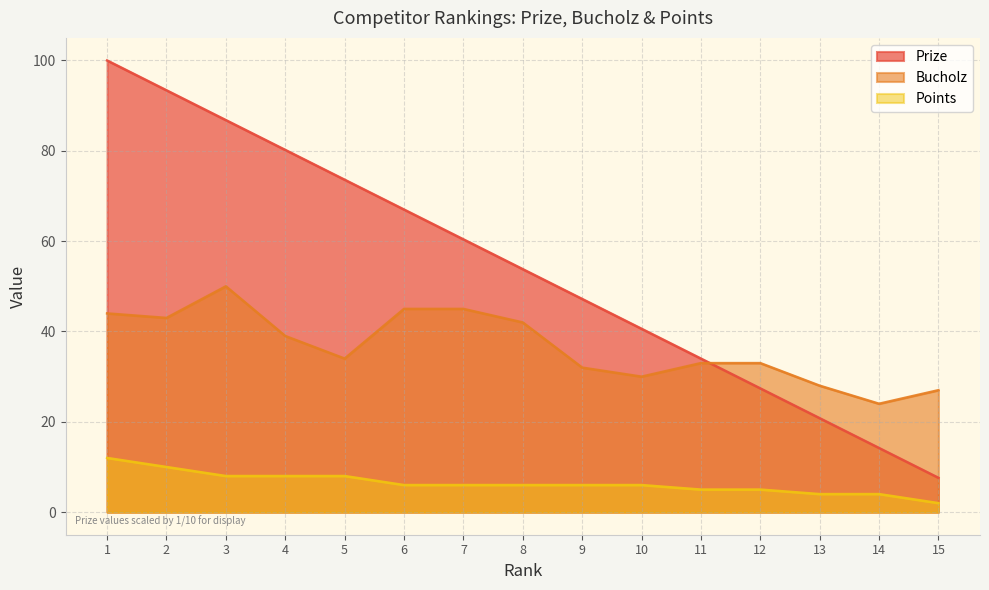

How many distinct data groups are displayed?

3